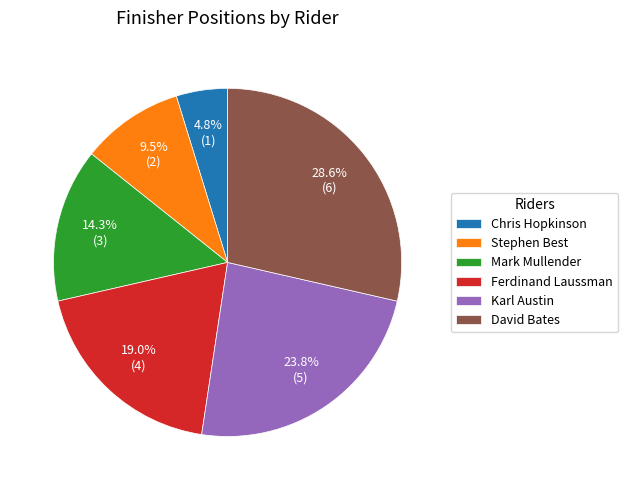

Is Mark Mullender the majority of the pie?

No